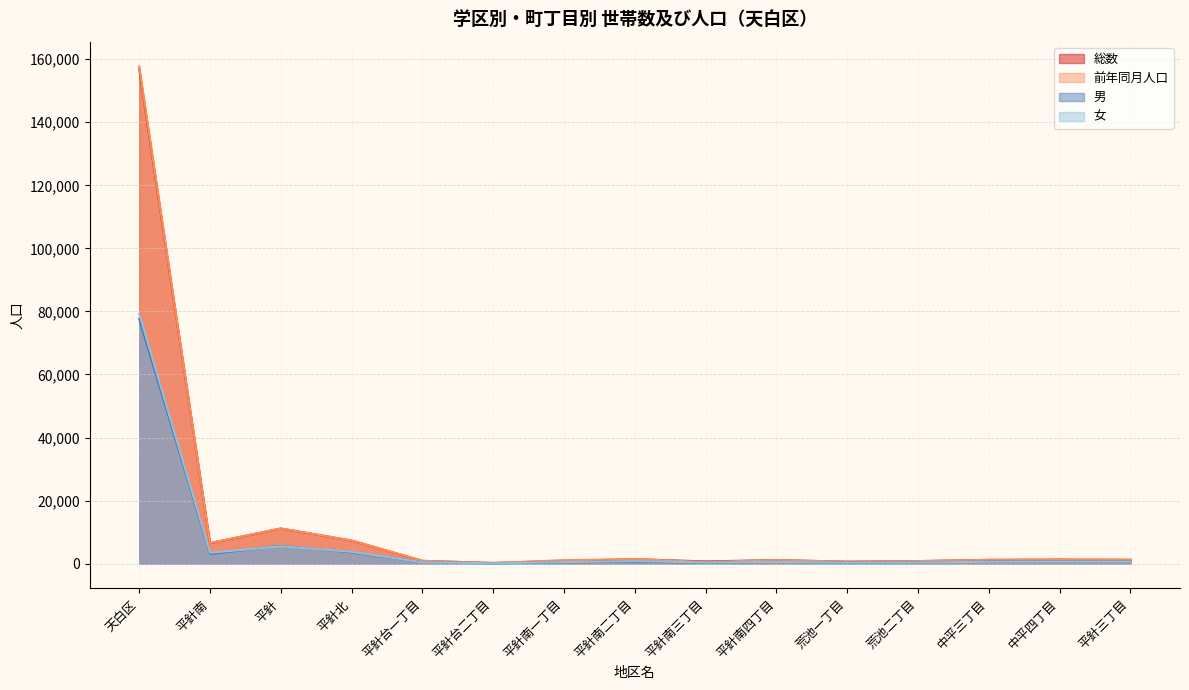

Which series has the widest spread of values?

前年同月人口